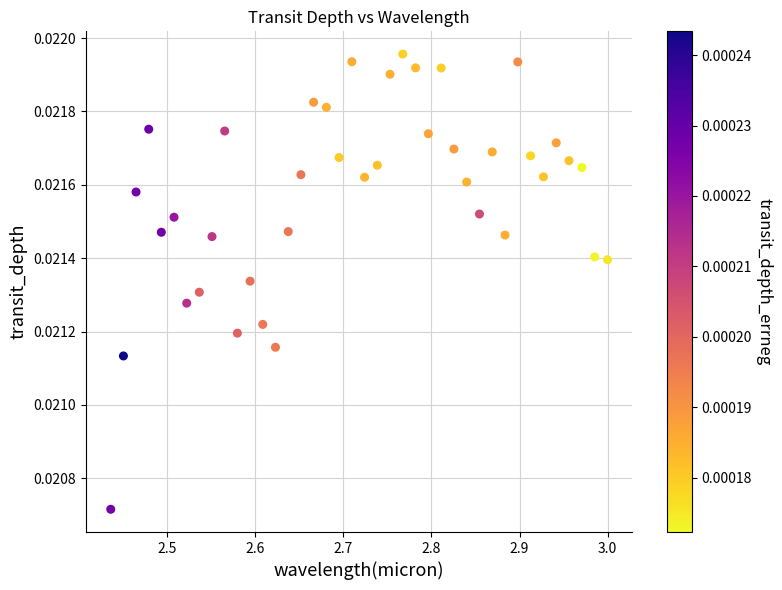

What is the range of X values (max minus min)?

0.6